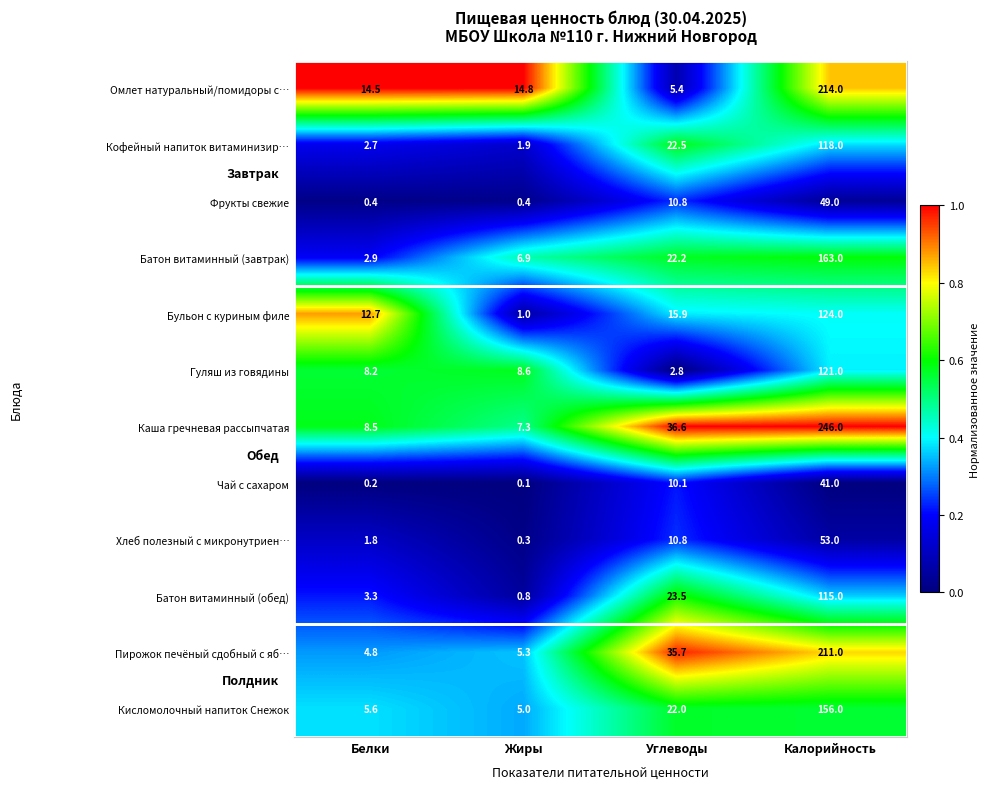

Which series has the largest total across all categories?

Каша гречневая рассыпчатая